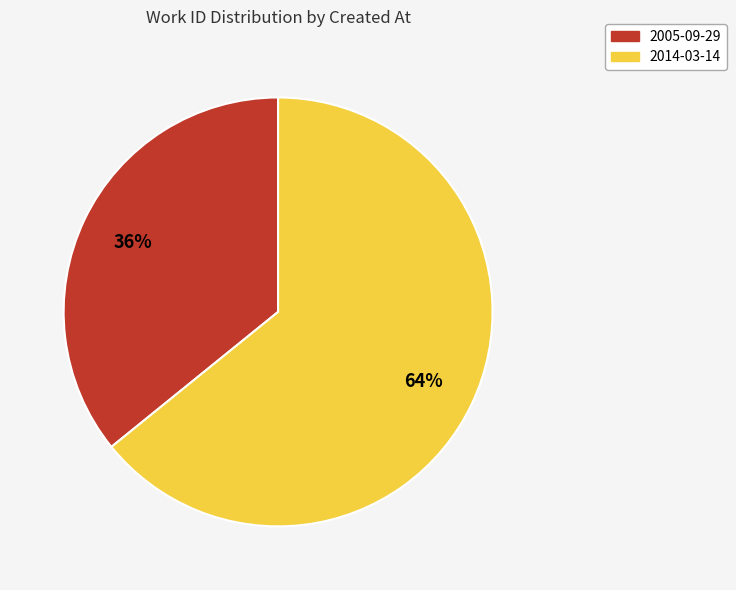

Rank the categories by value from highest to lowest.

2014-03-14, 2005-09-29